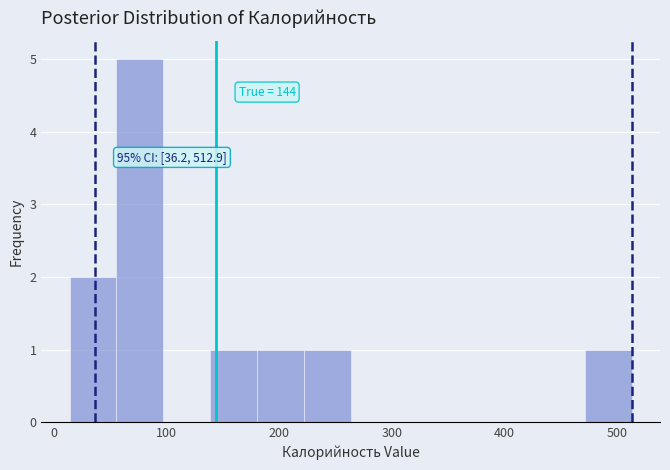

Which range on the x-axis has the tallest bar?

60 to 100